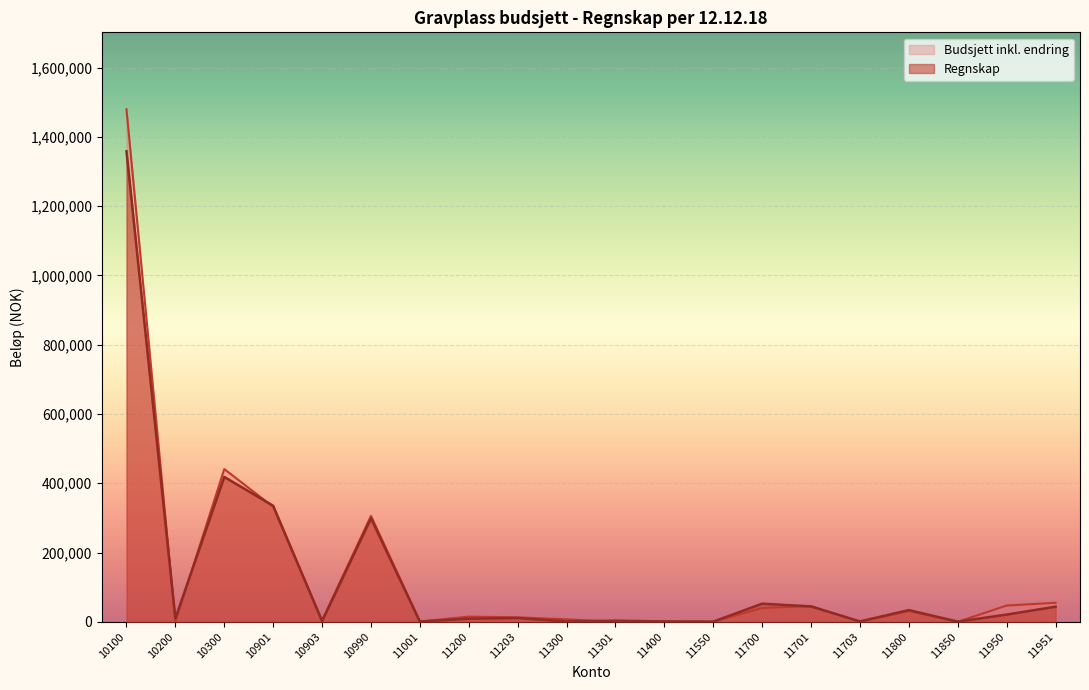

How many intersections are there between Regnskap and Budsjett inkl. endring?

8